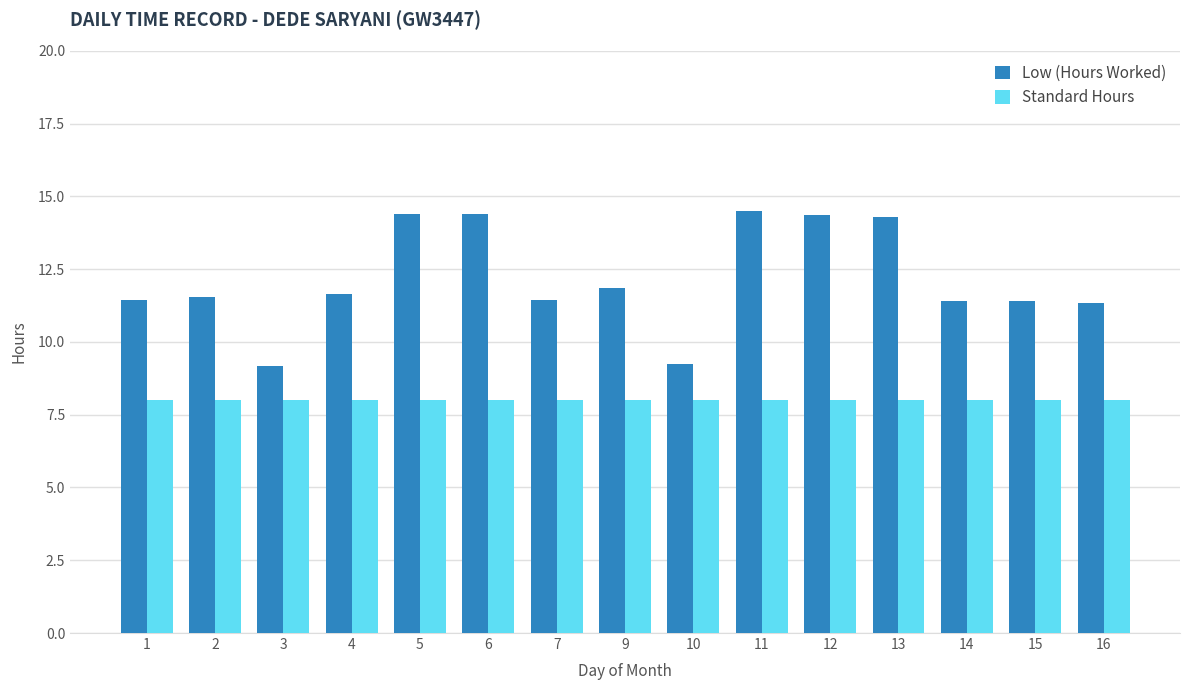

How many bars are there in each group?

2